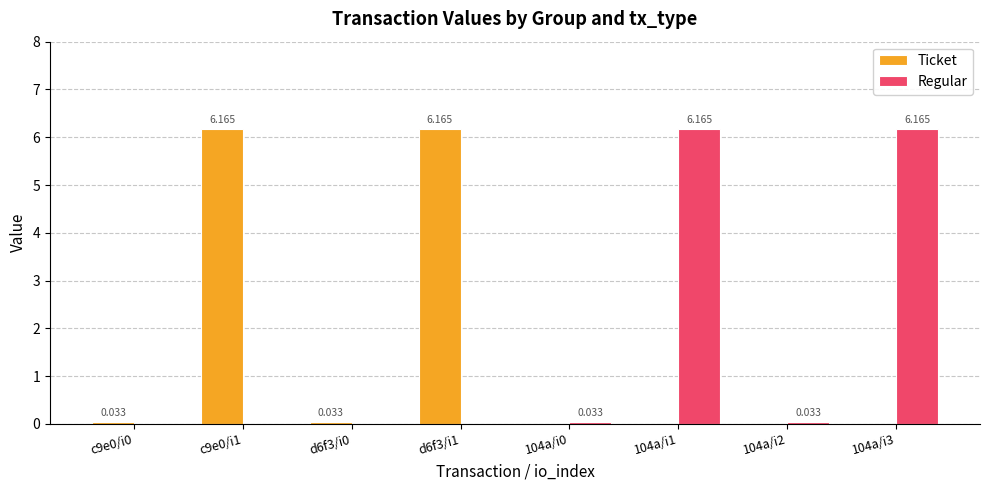

What are all the series names shown in the legend?

Ticket, Regular